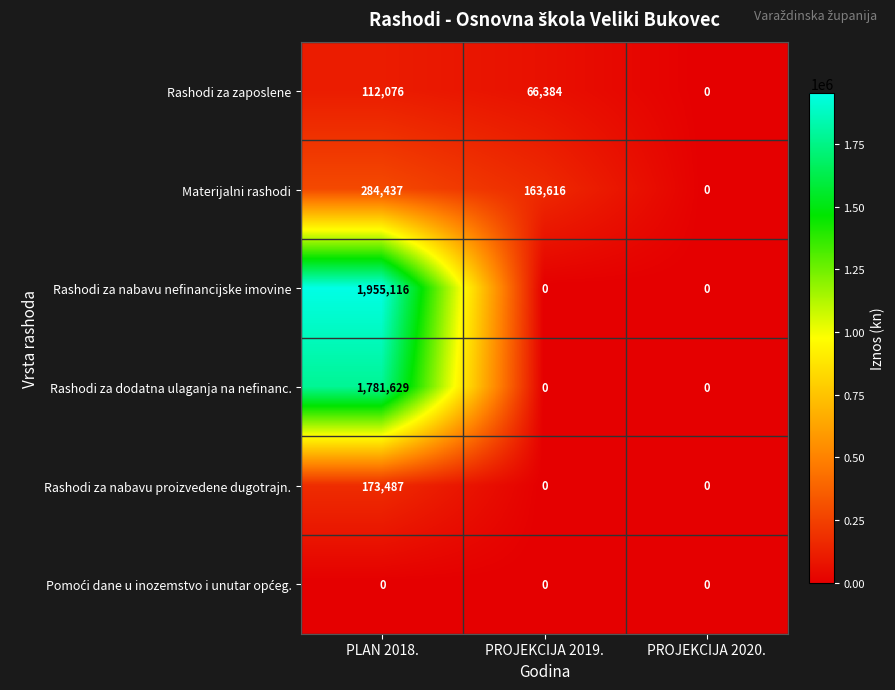

True or false: Rashodi za zaposlene has a value of 112076 at PLAN 2018..

True